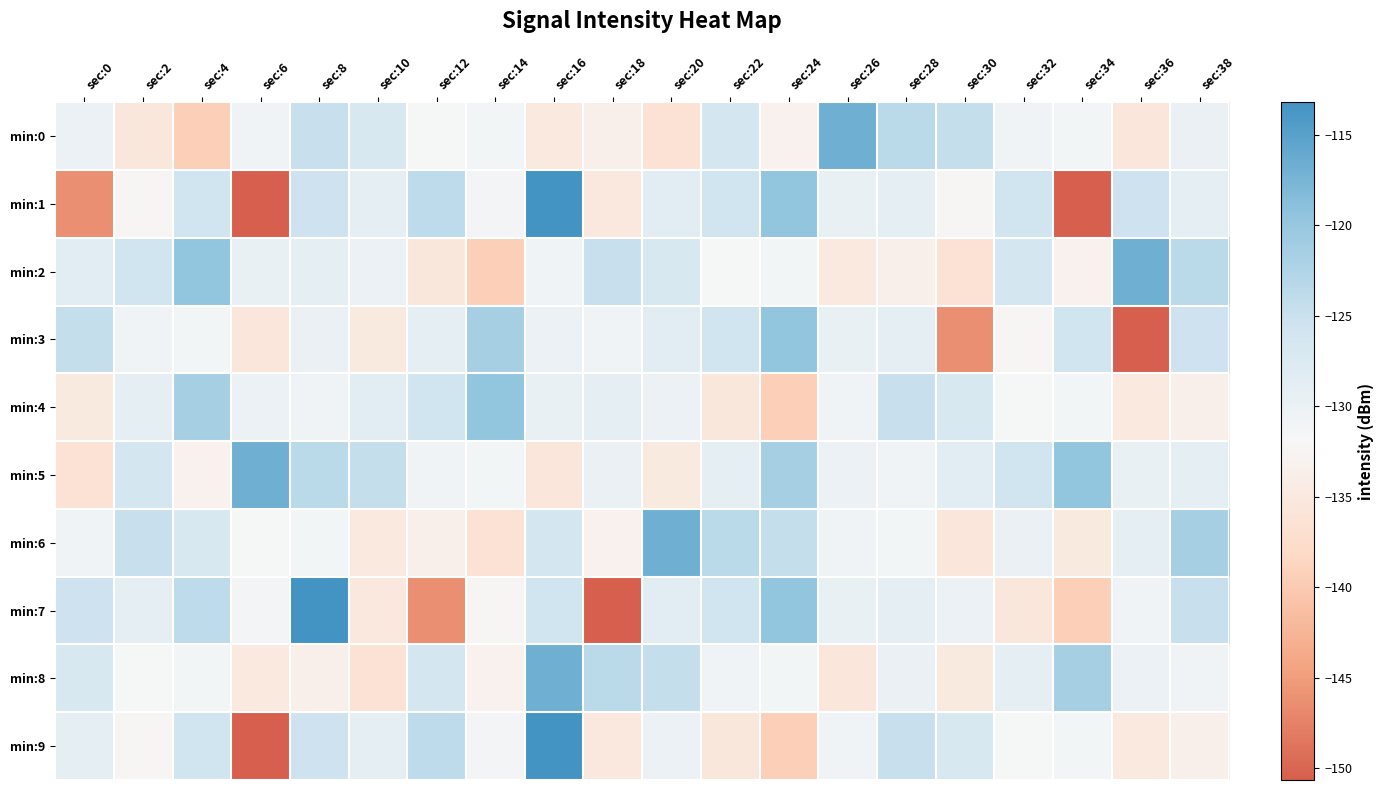

Between sec:10 and sec:30, which series saw the biggest shift?

min:3